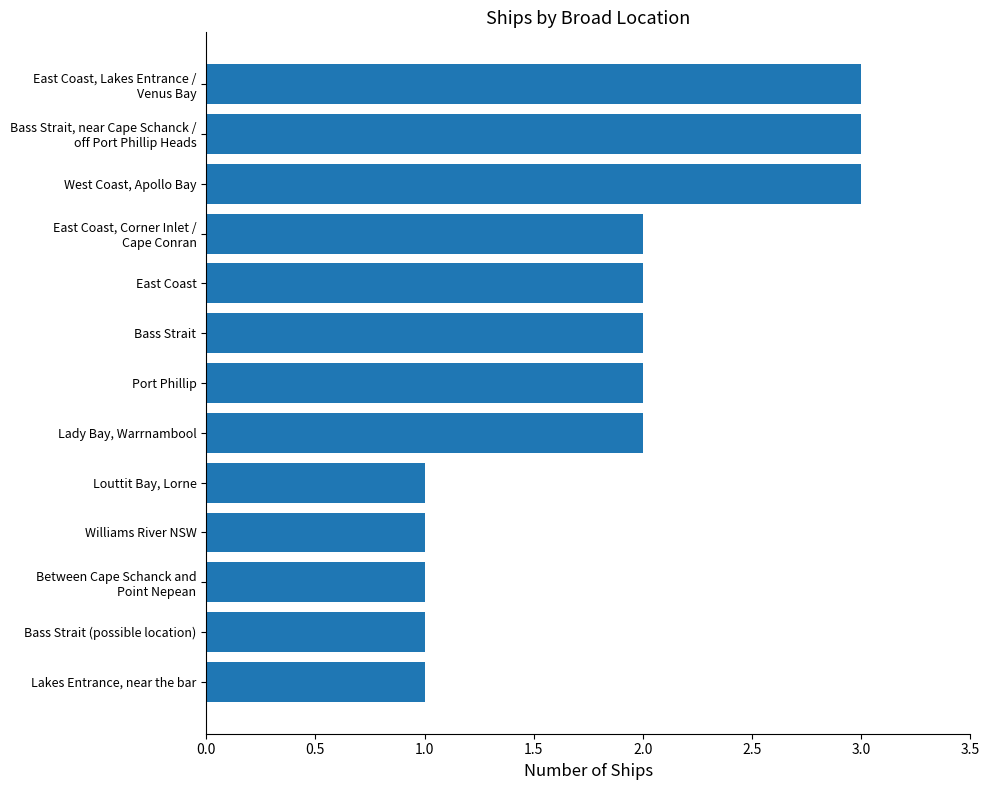

The value at West Coast, Apollo Bay is 3. True or false?

True